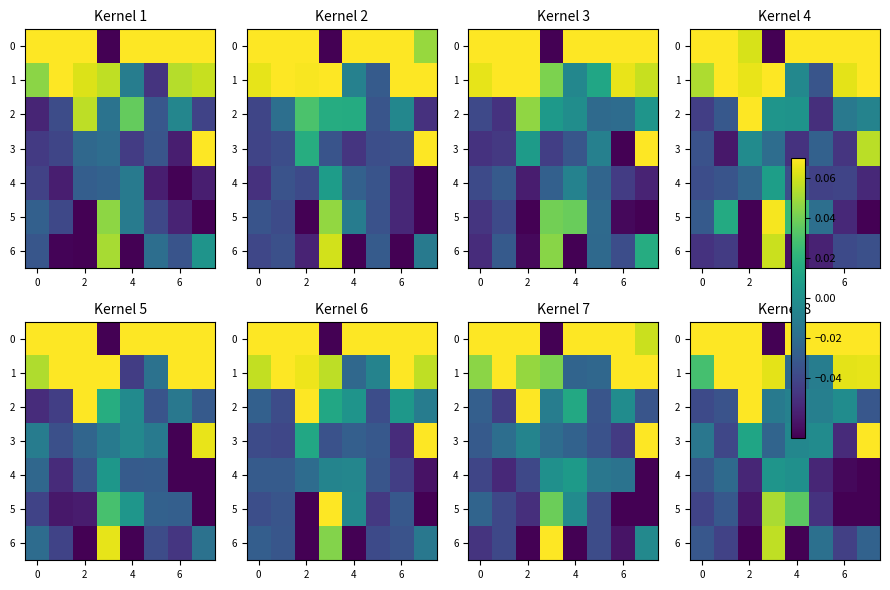

What is the sum of all 4 values?

-0.3